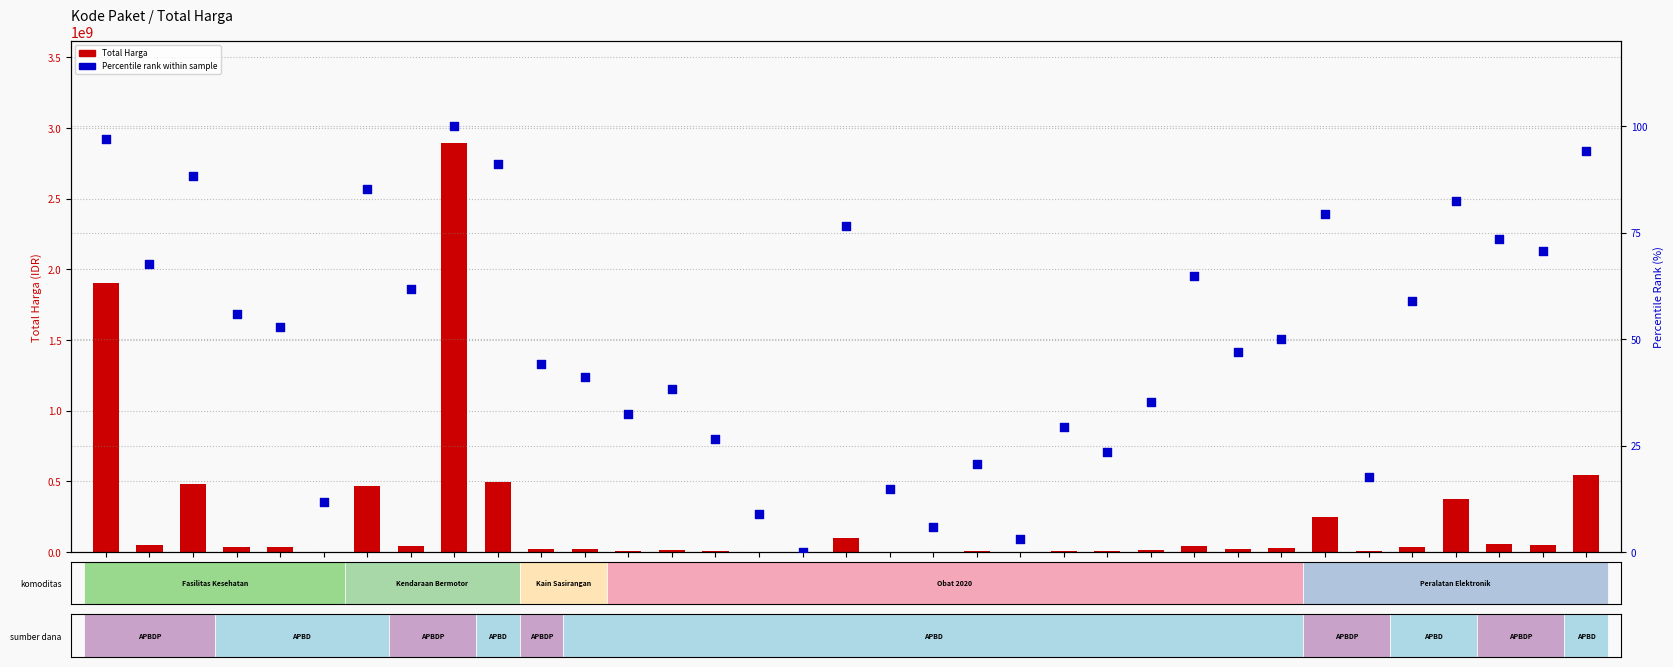

Which series contains the lowest Y value?

Percentile rank within sample